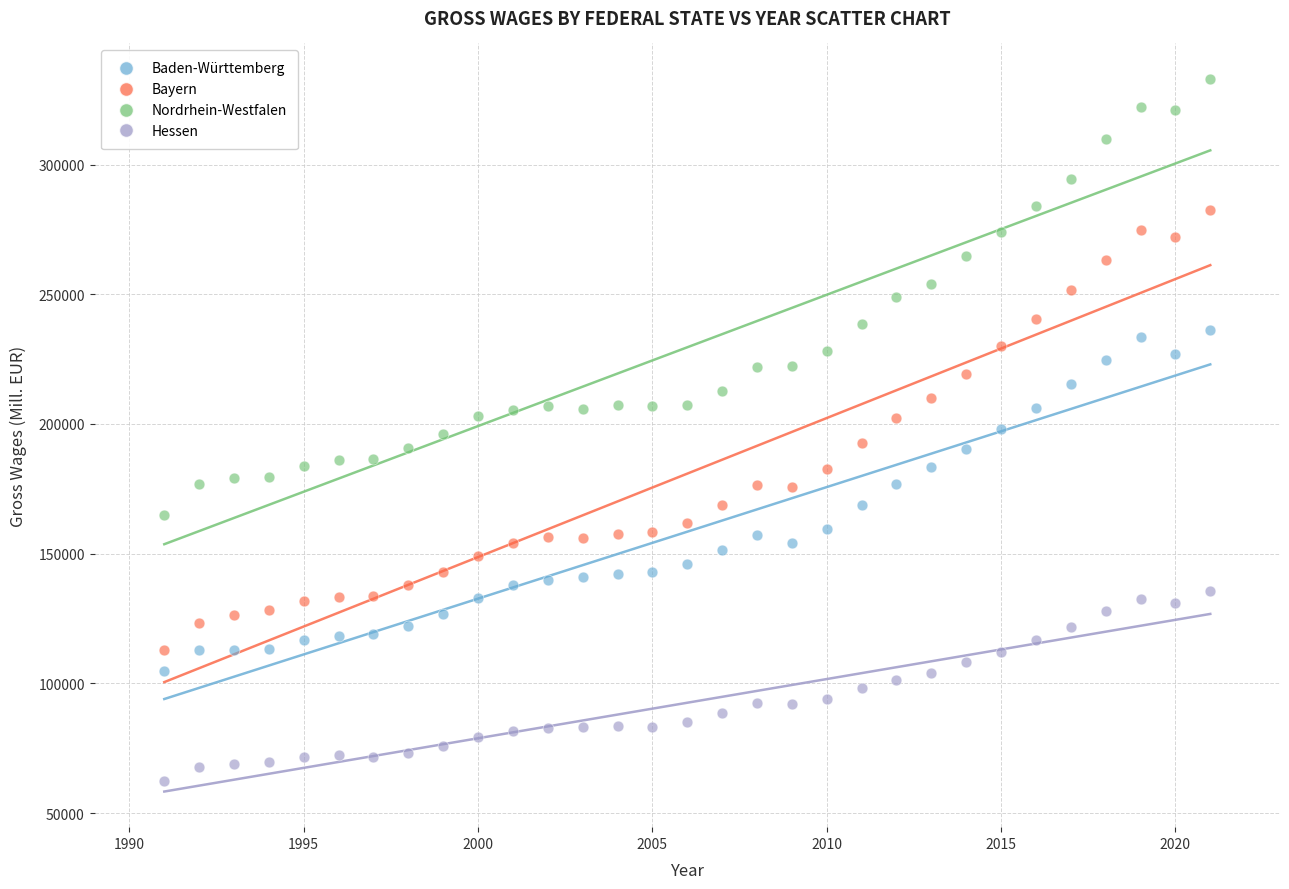

Which series contains the highest Y value?

Nordrhein-Westfalen